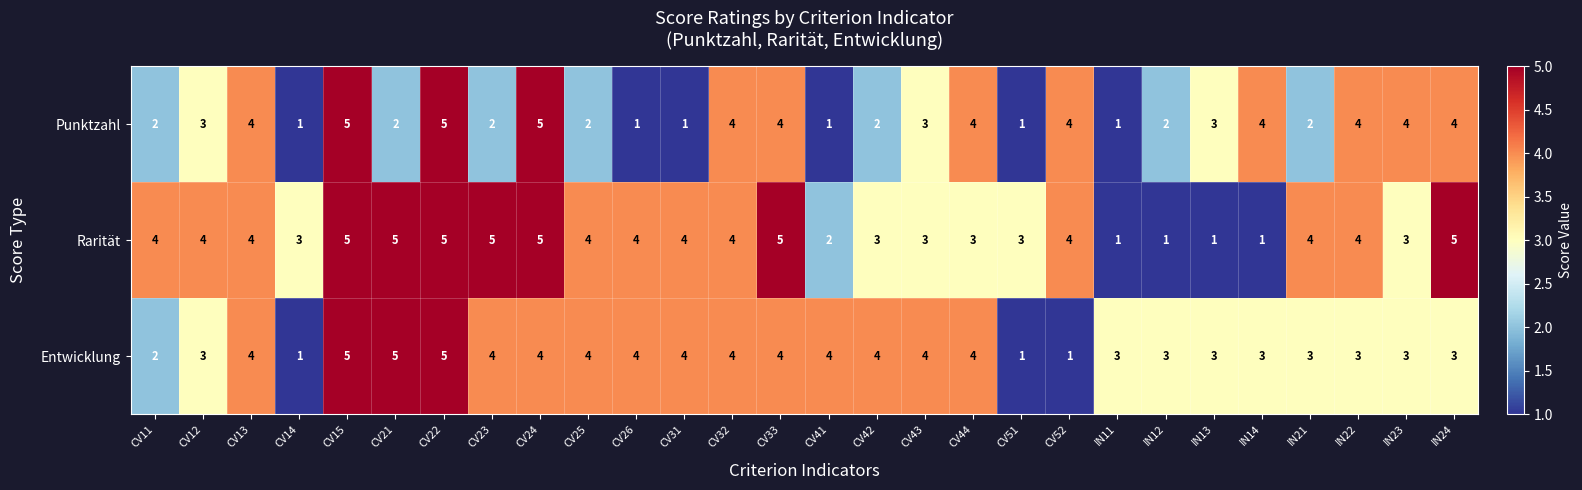

How many Entwicklung values are between 3 and 4?

21